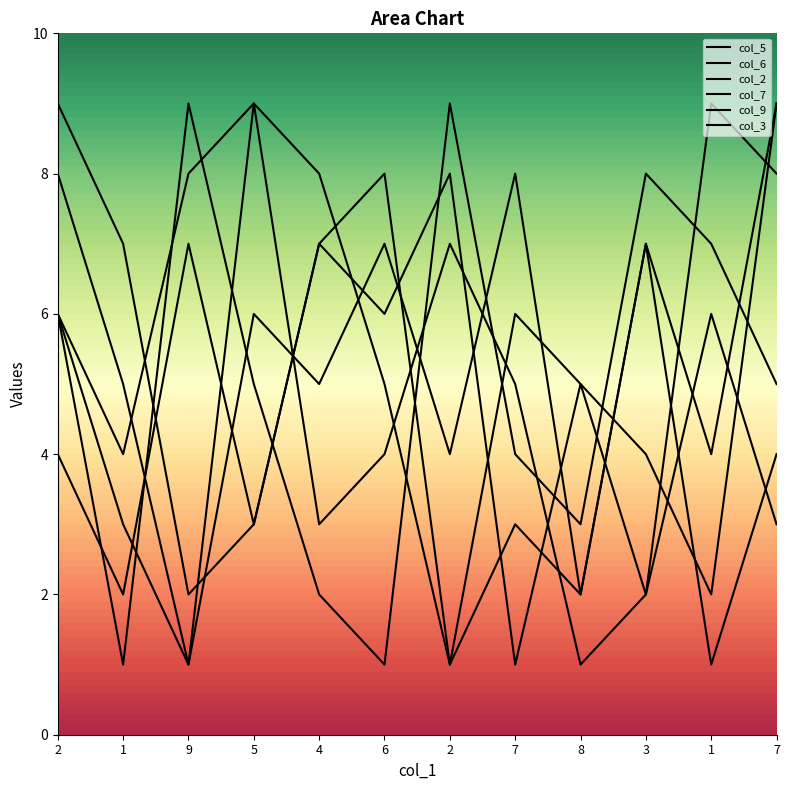

Where does the col_6 series first go above 6?

2